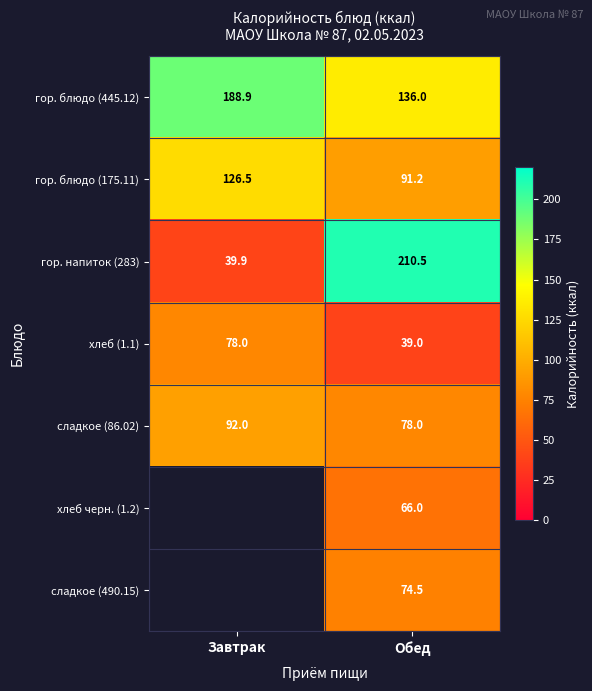

Which category has the lowest value in the сладкое (86.02) series?

Обед